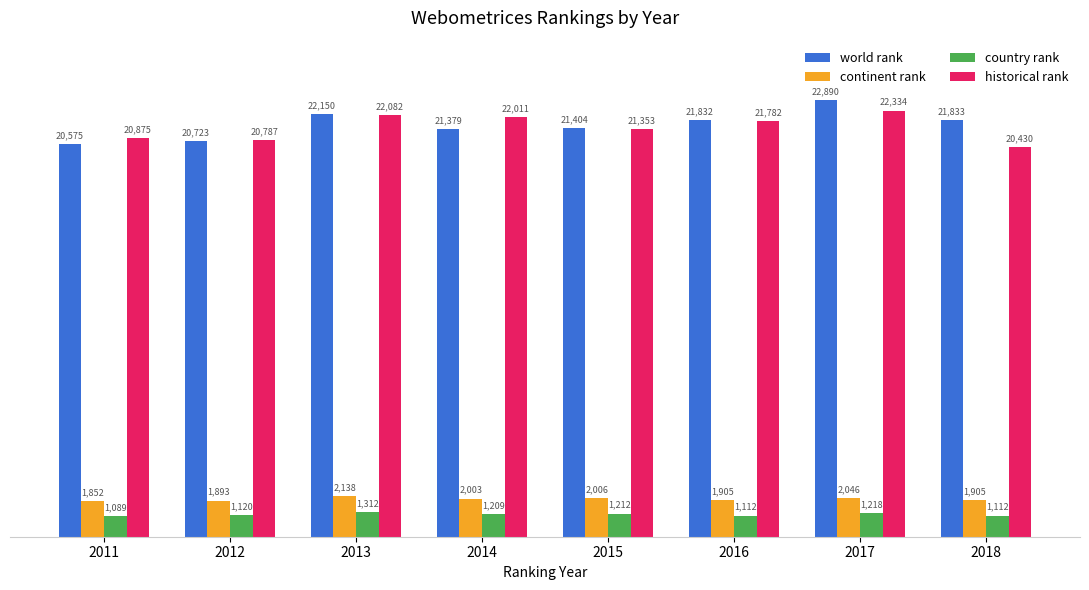

What is the maximum value shown in the chart?

22890.0